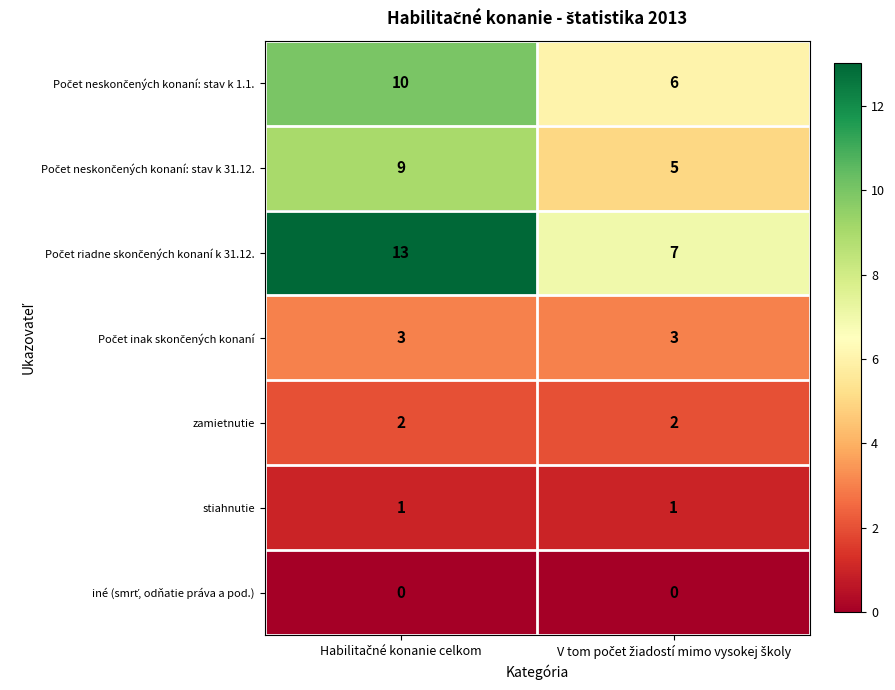

What is the sum of all zamietnutie values?

4